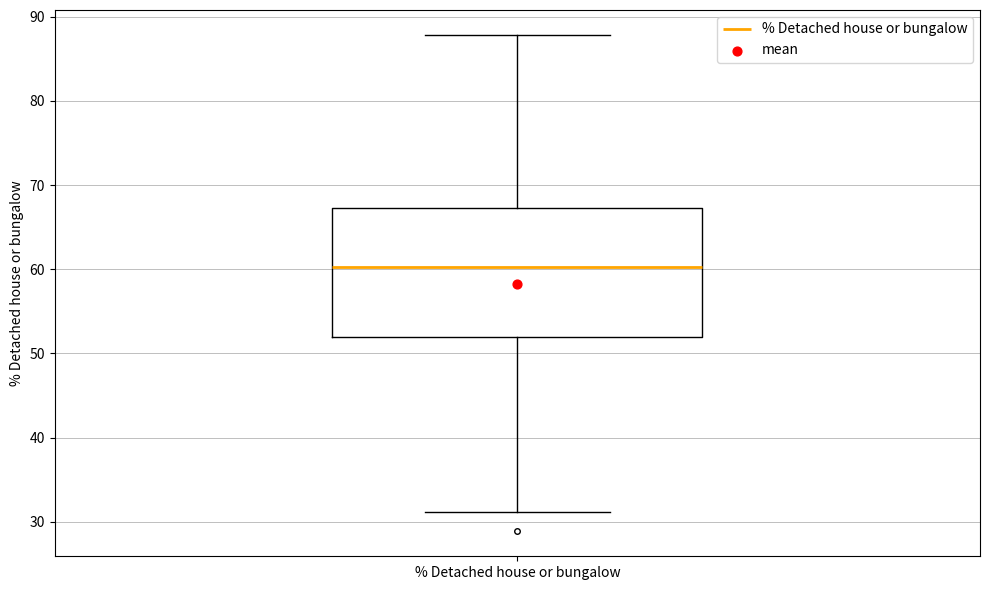

Where does the lower whisker of the box for % Detached house or bungalow end on the y-axis? The values are not printed on the chart, so give them approximately, as read against the axis.

31